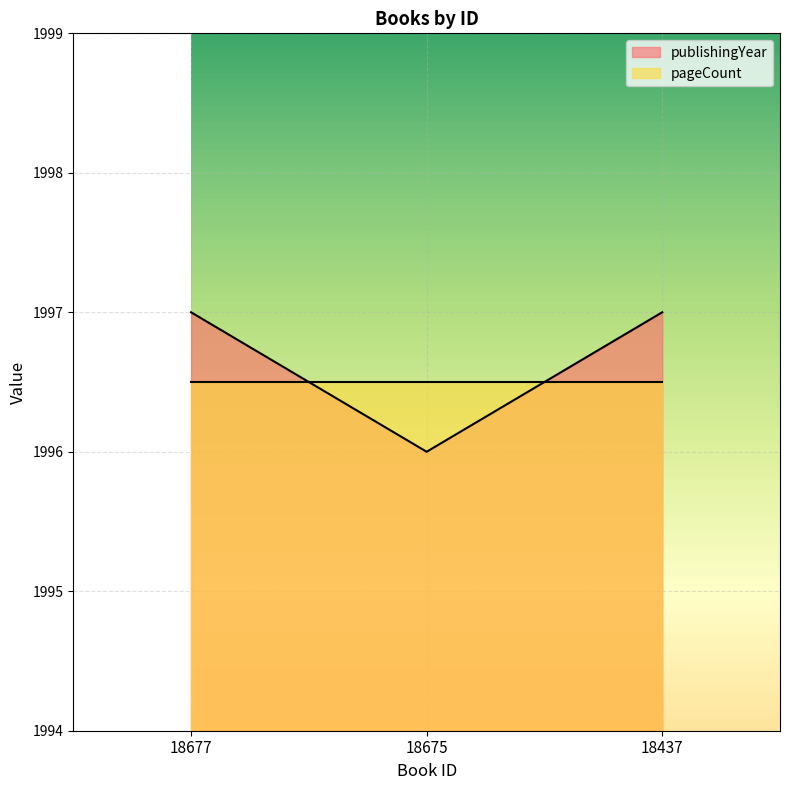

Does the chart display data point markers on the line(s)?

No